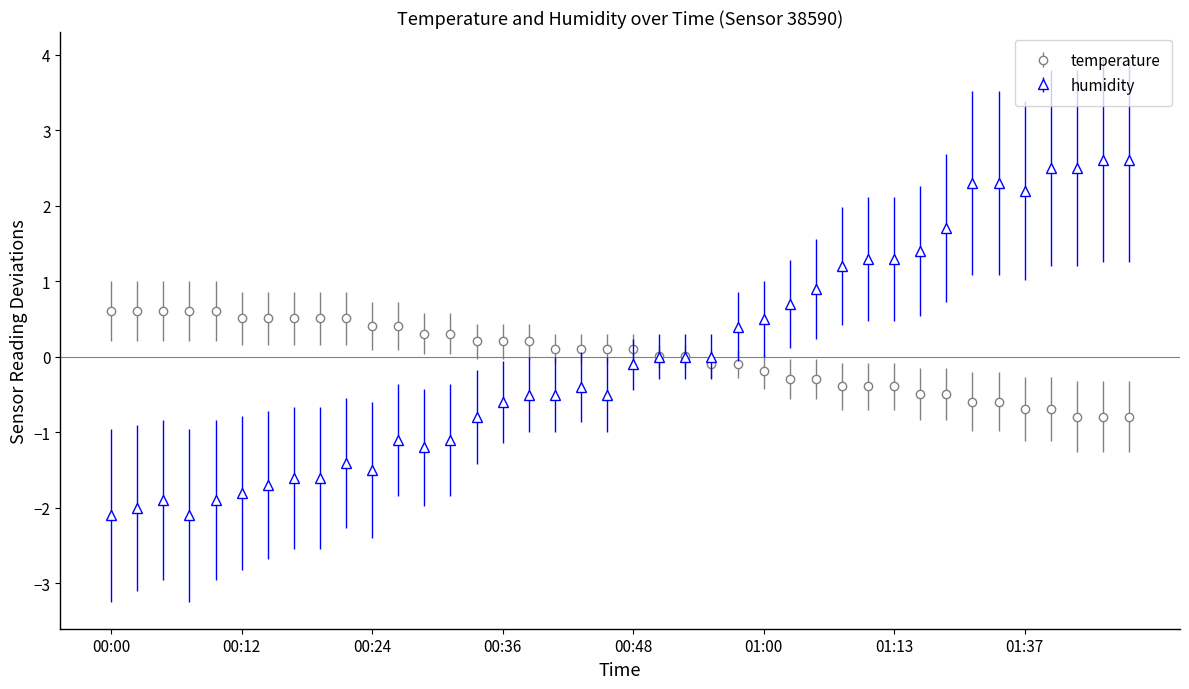

What is the value of the temperature point at the 40th from the left?

-0.8